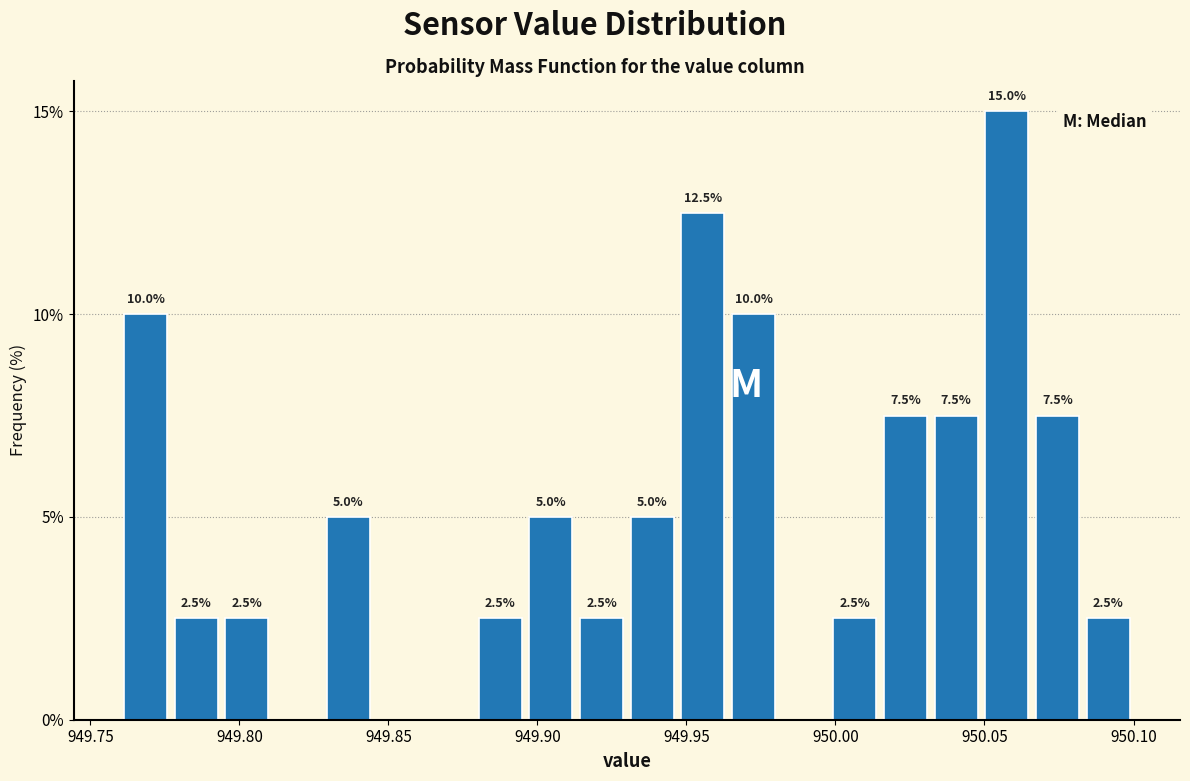

Around what value on the x-axis is the tallest bar? Give the approximate position of its centre, as read against the axis.

950.060